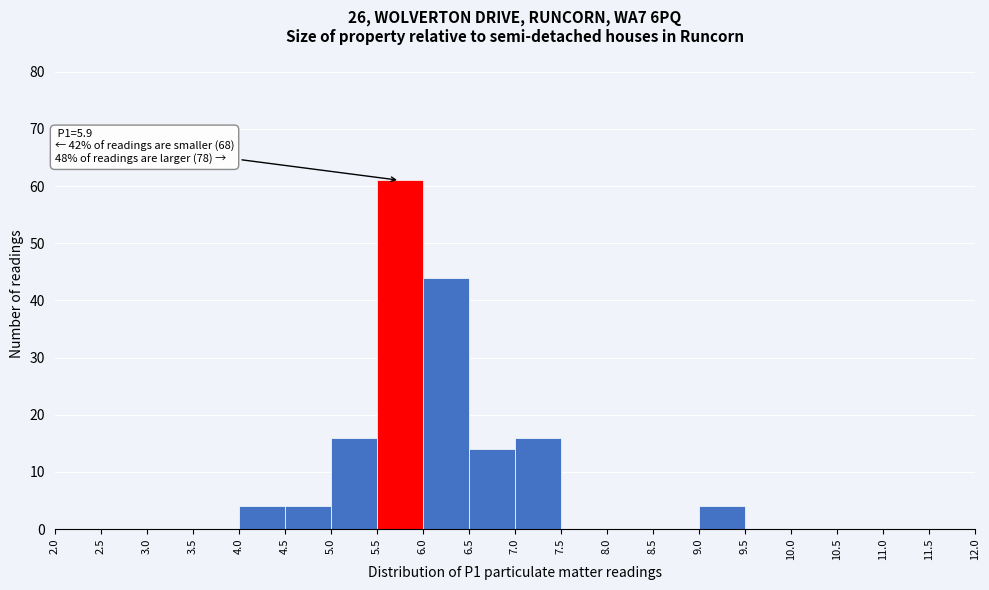

Over which range of the x-axis is the bar tallest?

5.5 to 6.0